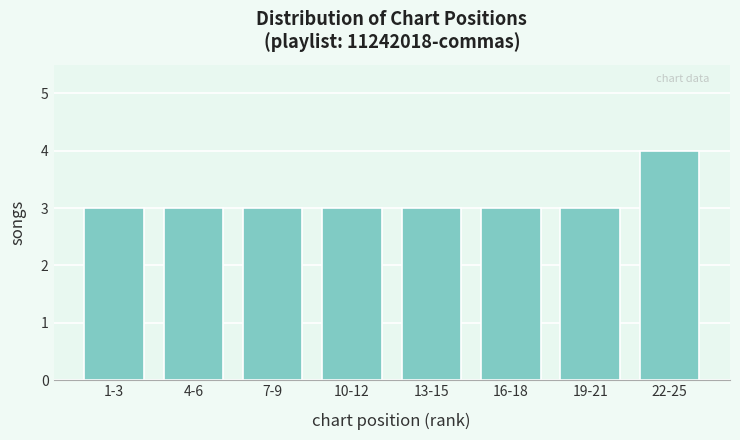

Reading left to right, extract all data points from this chart.

1-3=3	4-6=3	7-9=3	10-12=3	13-15=3	16-18=3	19-21=3	22-25=4